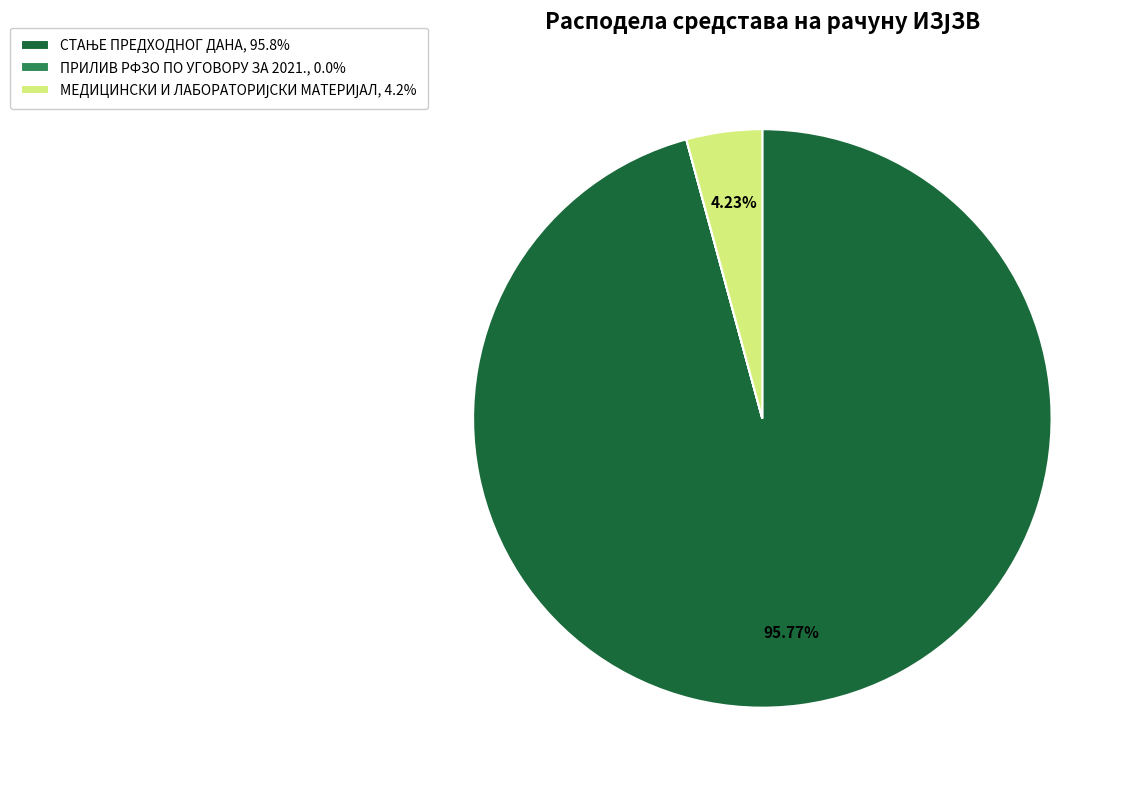

Is there any slice that represents more than half of the pie?

Yes